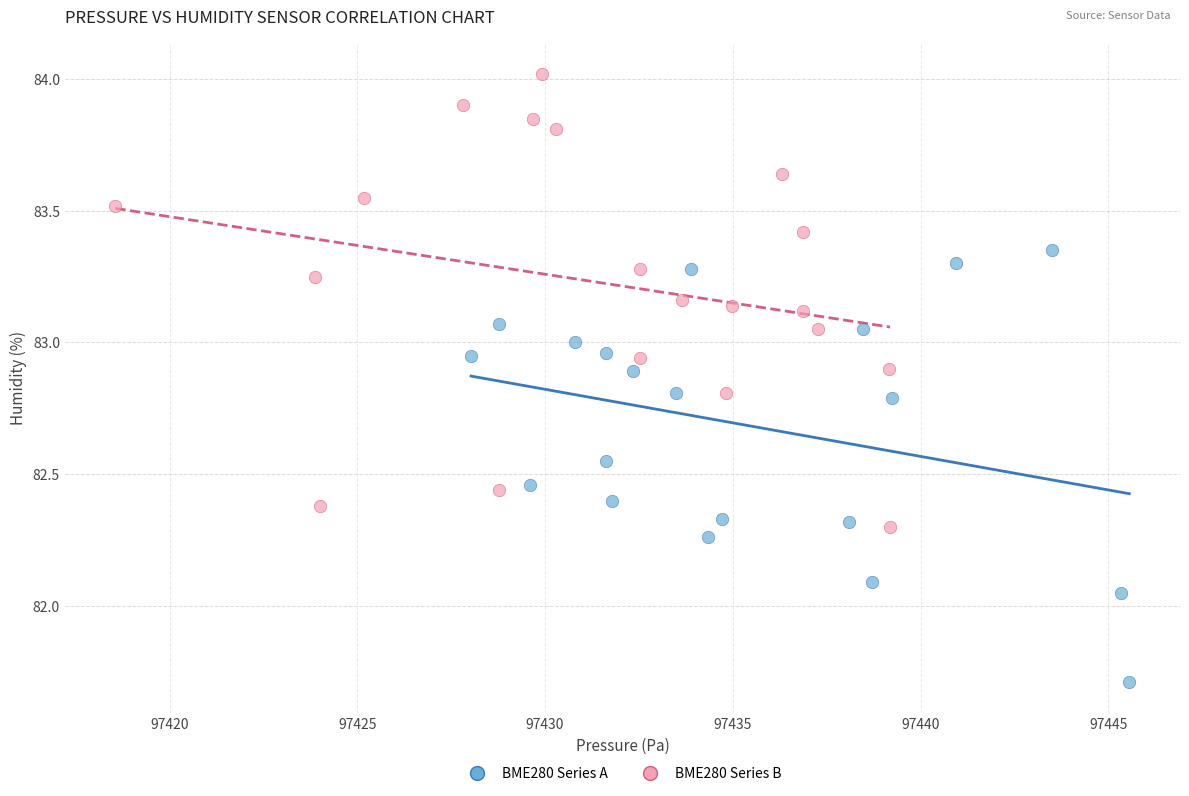

Which series reaches the maximum Y coordinate?

BME280 Series B